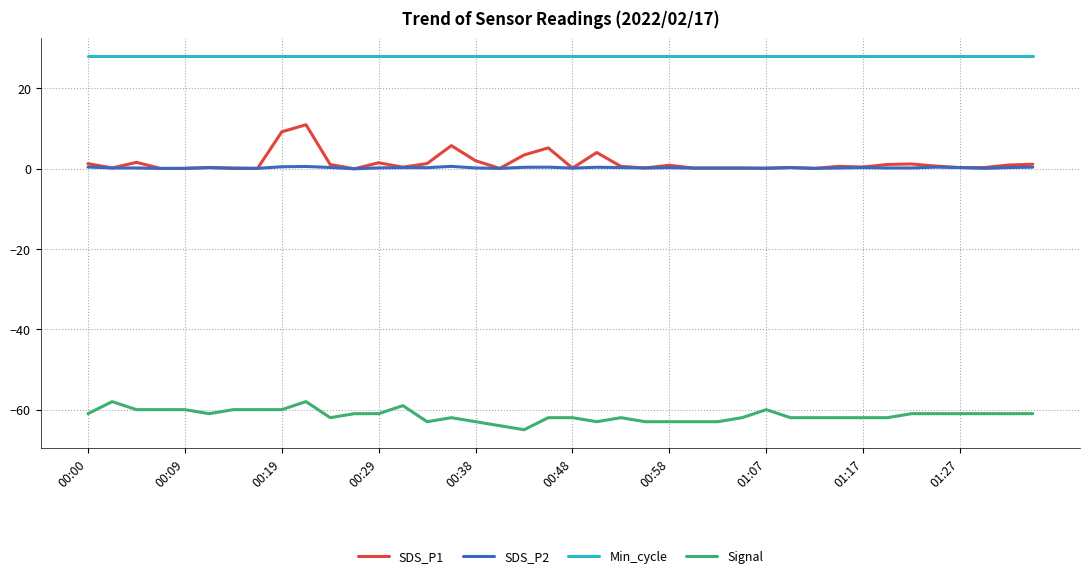

List the series in order of their peak value, highest first.

Min_cycle, SDS_P1, SDS_P2, Signal